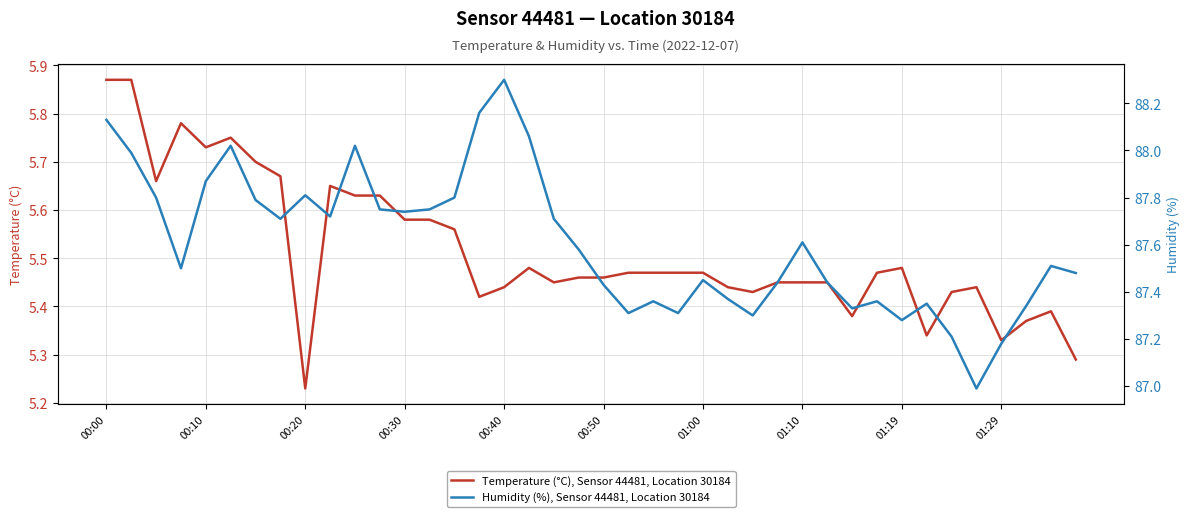

Is it true that Temperature (°C), Sensor 44481, Location 30184 equals 3.3 at 01:19?

False